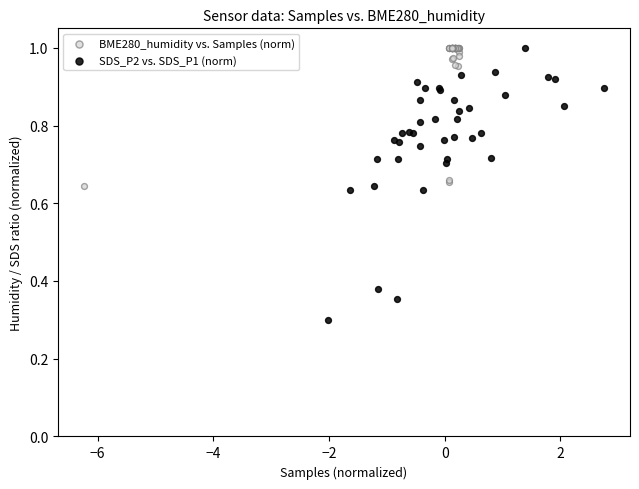

Which series contains the lowest Y value?

SDS_P2 vs. SDS_P1 (norm)